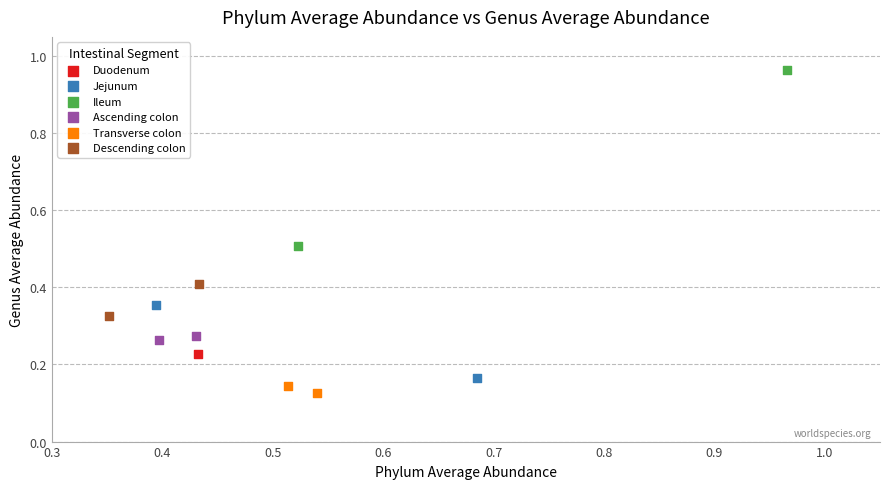

What are all the series names shown in the legend?

Duodenum, Jejunum, Ileum, Ascending colon, Transverse colon, Descending colon